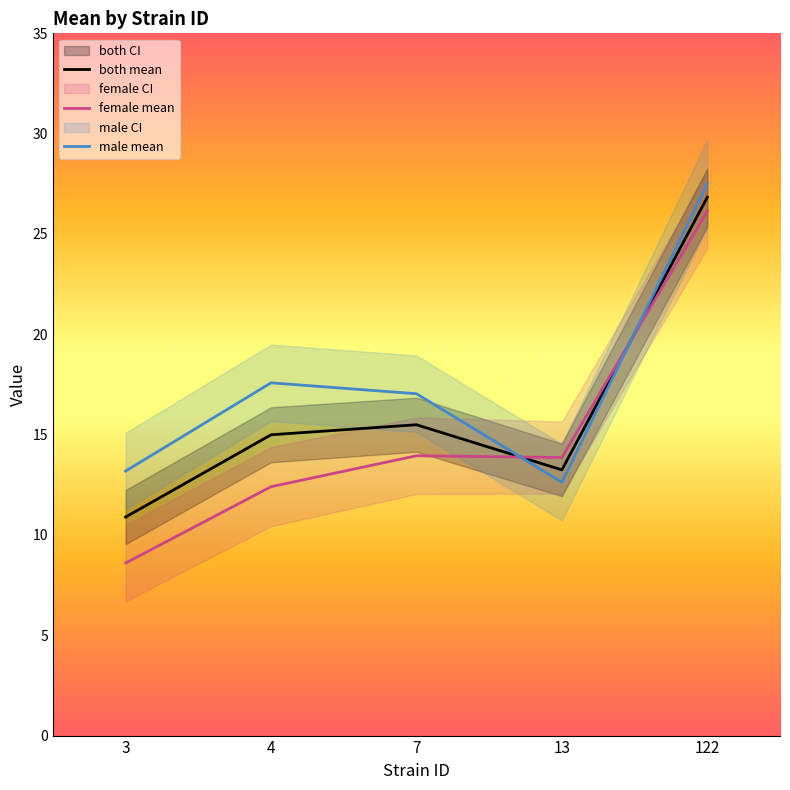

Reading left to right, list all the values displayed in this chart.

both mean: 10.9	15.0	15.5	13.2	26.8
female mean: 8.6	12.4	13.9	13.9	26.1
male mean: 13.2	17.6	17.0	12.6	27.5